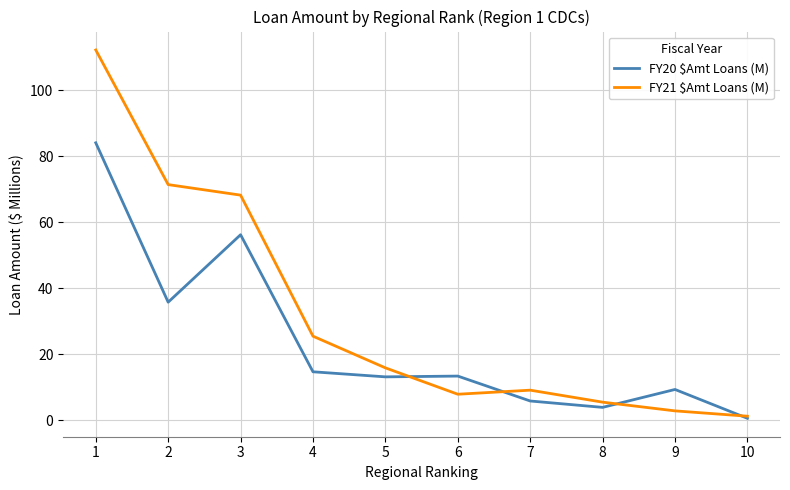

What is the total value across all series at 4?

40.2